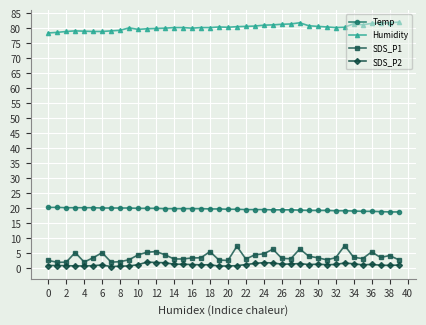

What is the highest value of the SDS_P1 series?

7.6